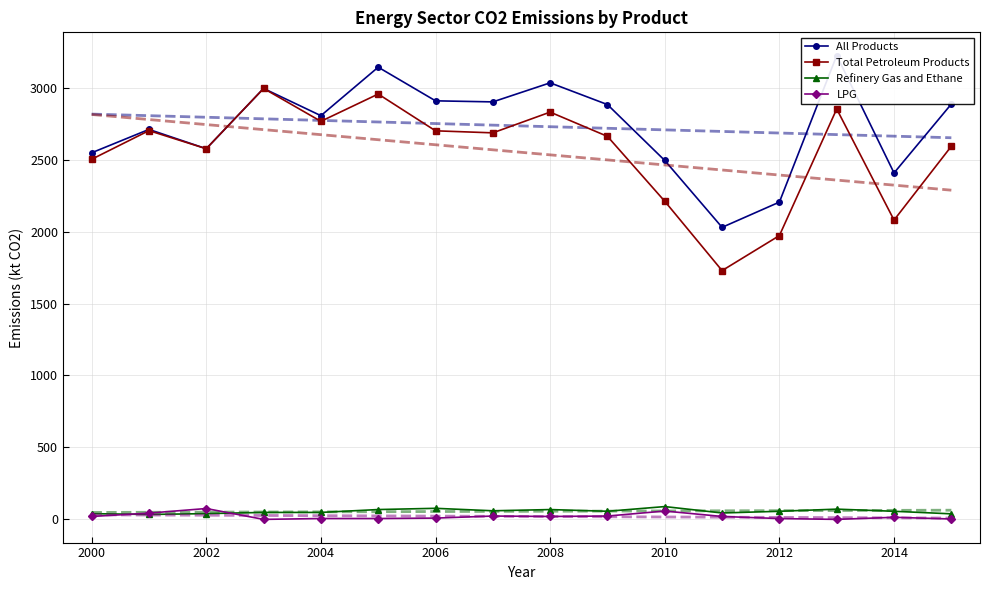

In Total Petroleum Products, how many points are higher than both neighbors (excluding endpoints)?

5